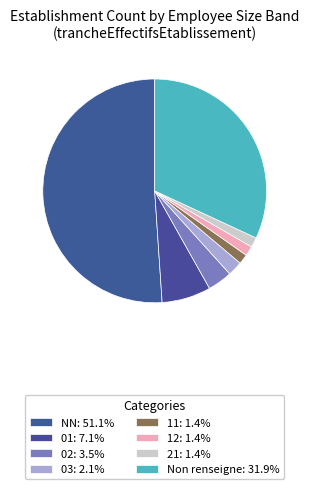

How many slices are in this pie chart?

8